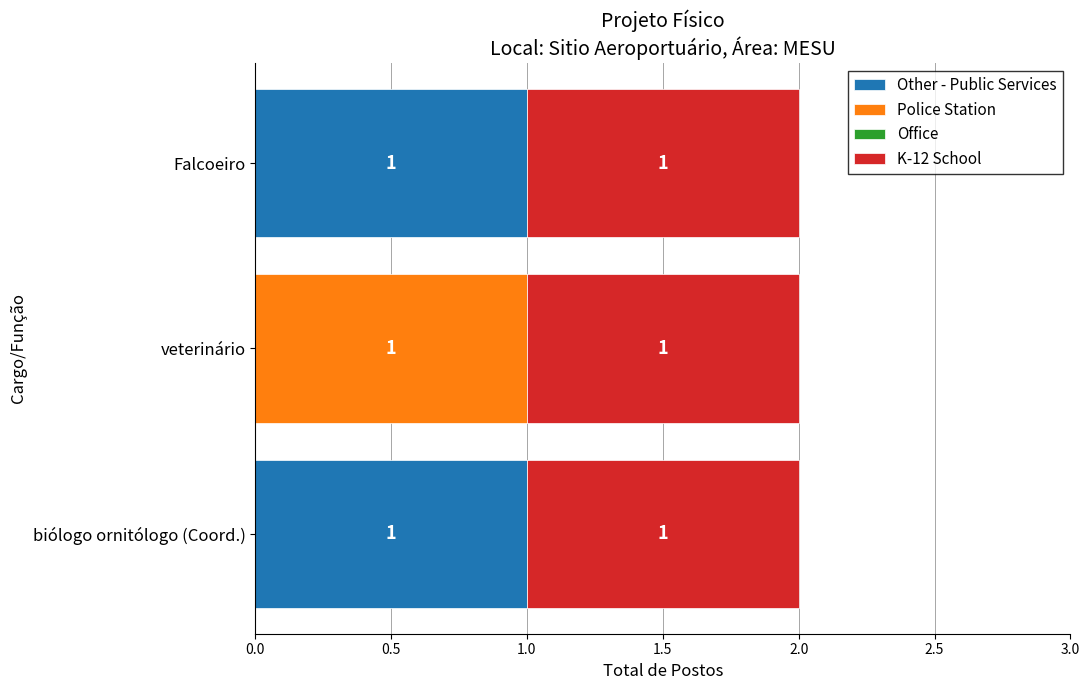

The Other - Public Services series shows 2 at biólogo ornitólogo (Coord.). True or false?

False